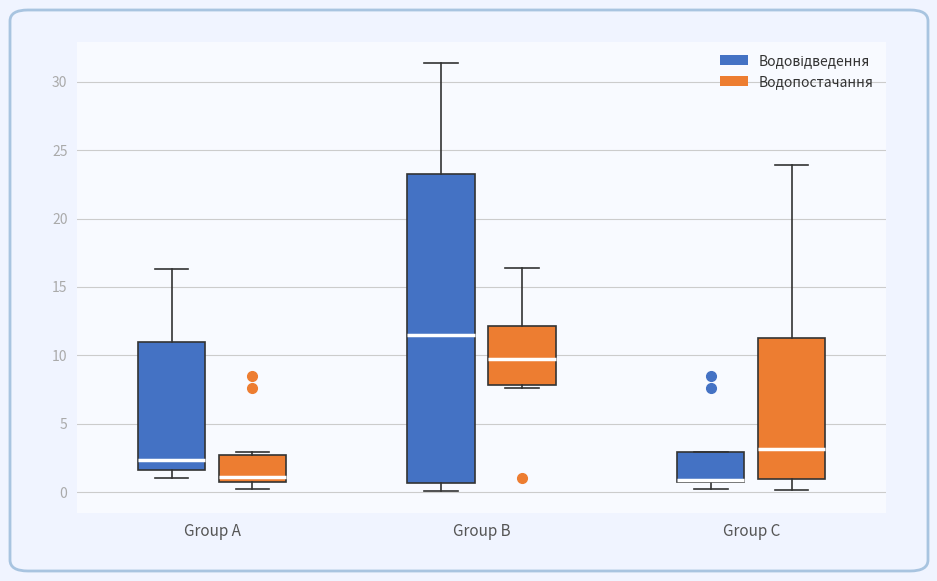

Where does the upper whisker of the box for Group B (Водовідведення) end on the y-axis? The values are not printed on the chart, so give them approximately, as read against the axis.

31.5